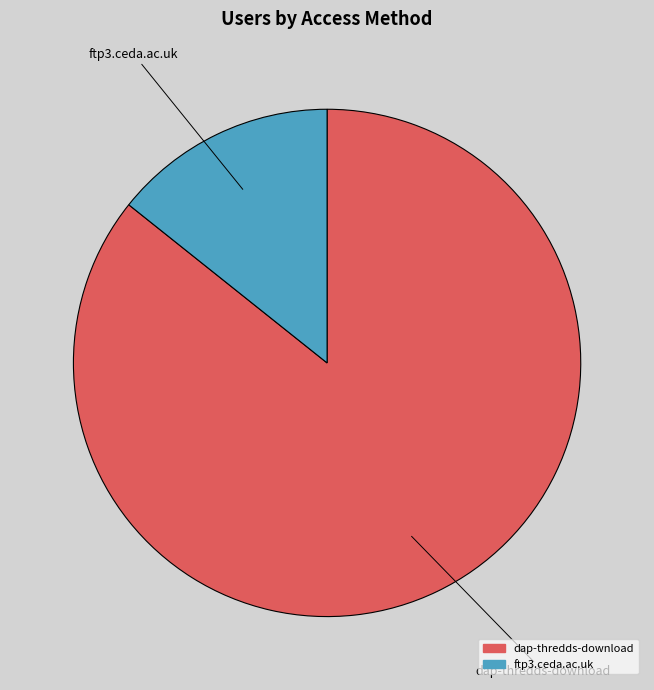

The dap-thredds-download slice represents 86% of the pie. True or false?

True